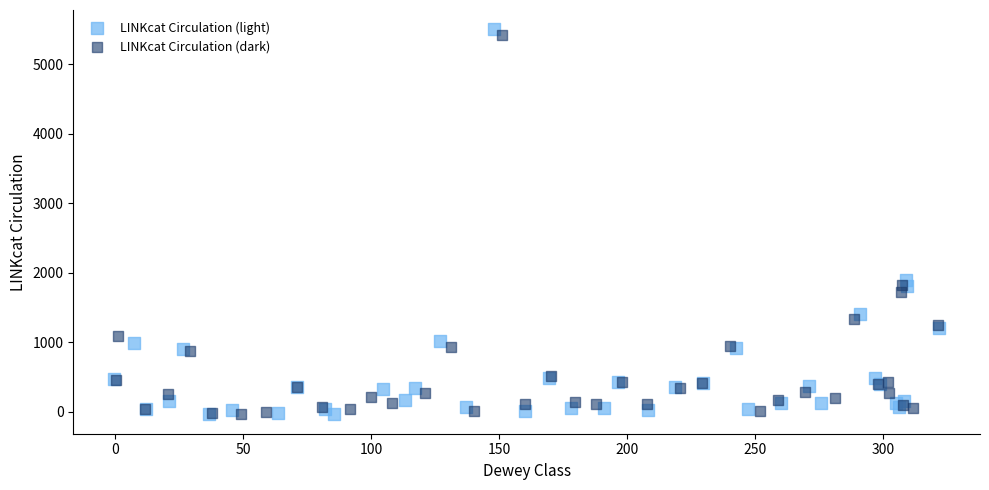

Which series has the widest spread of Y values?

LINKcat Circulation (light)